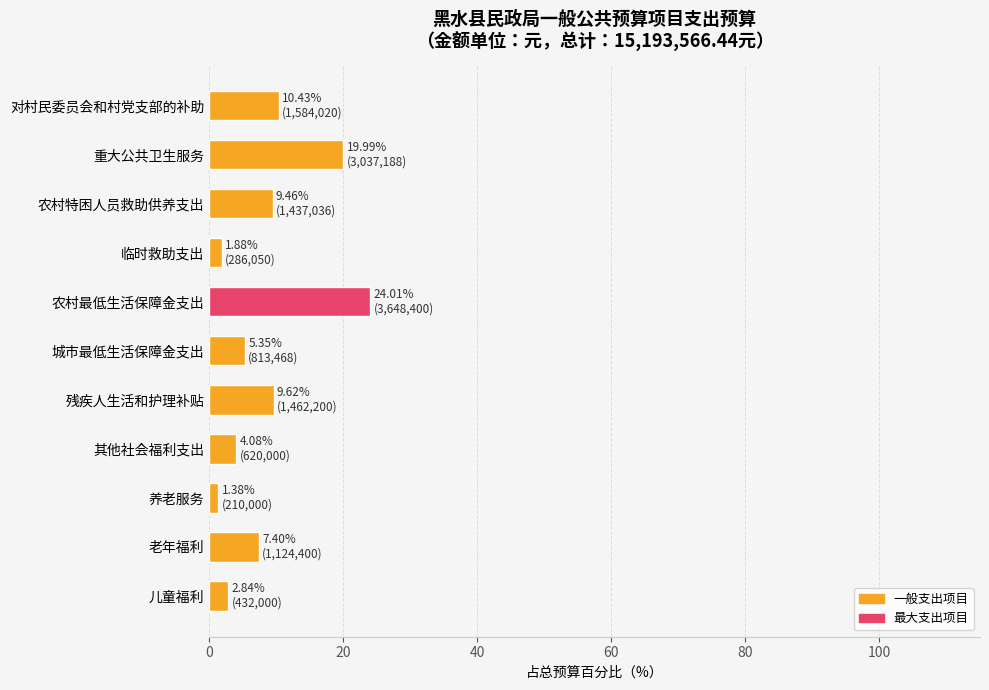

What is the change in value from 儿童福利 to 农村最低生活保障金支出?

+21.2